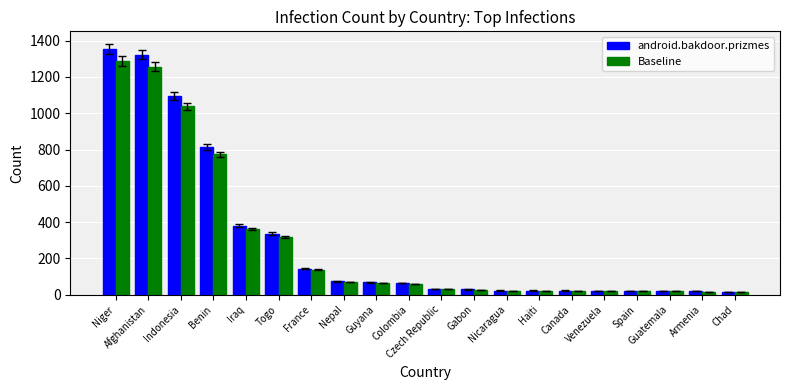

Which series has the largest total across all categories?

android.bakdoor.prizmes